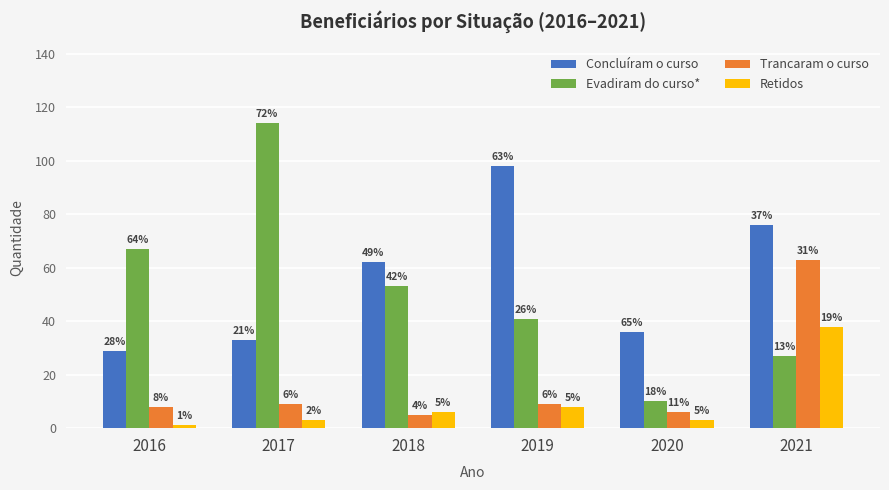

Which series has the largest total across all categories?

Concluíram o curso